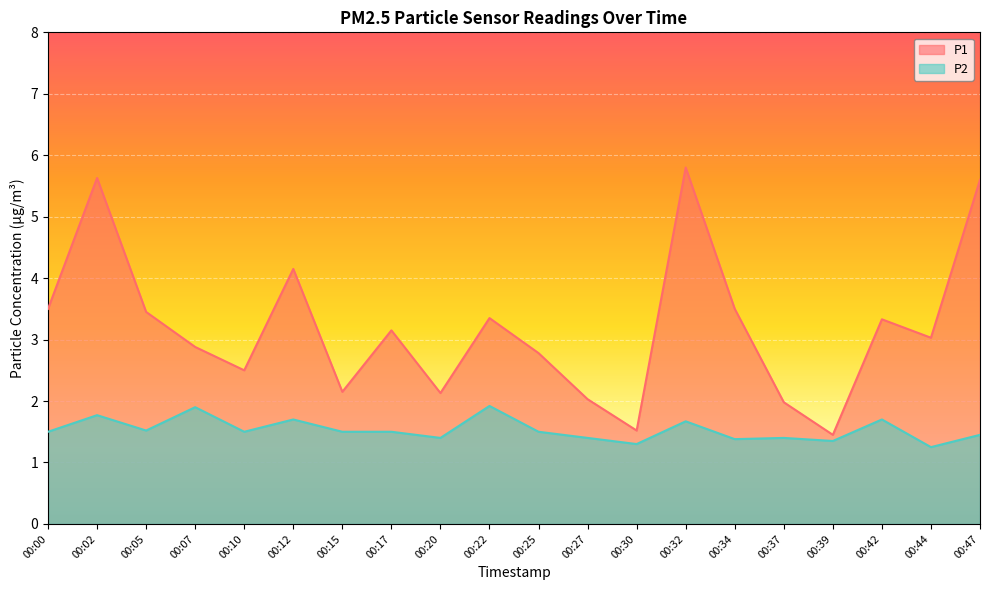

Reading left to right, list all the values displayed in this chart.

P1: 00:00=3.5	00:02=5.6	00:05=3.5	00:07=2.9	00:10=2.5	00:12=4.2	00:15=2.1	00:17=3.1	00:20=2.1	00:22=3.4	00:25=2.8	00:27=2.0	00:30=1.5	00:32=5.8	00:34=3.5	00:37=2.0	00:39=1.4	00:42=3.3	00:44=3.0	00:47=5.6
P2: 00:00=1.5	00:02=1.8	00:05=1.5	00:07=1.9	00:10=1.5	00:12=1.7	00:15=1.5	00:17=1.5	00:20=1.4	00:22=1.9	00:25=1.5	00:27=1.4	00:30=1.3	00:32=1.7	00:34=1.4	00:37=1.4	00:39=1.4	00:42=1.7	00:44=1.2	00:47=1.4